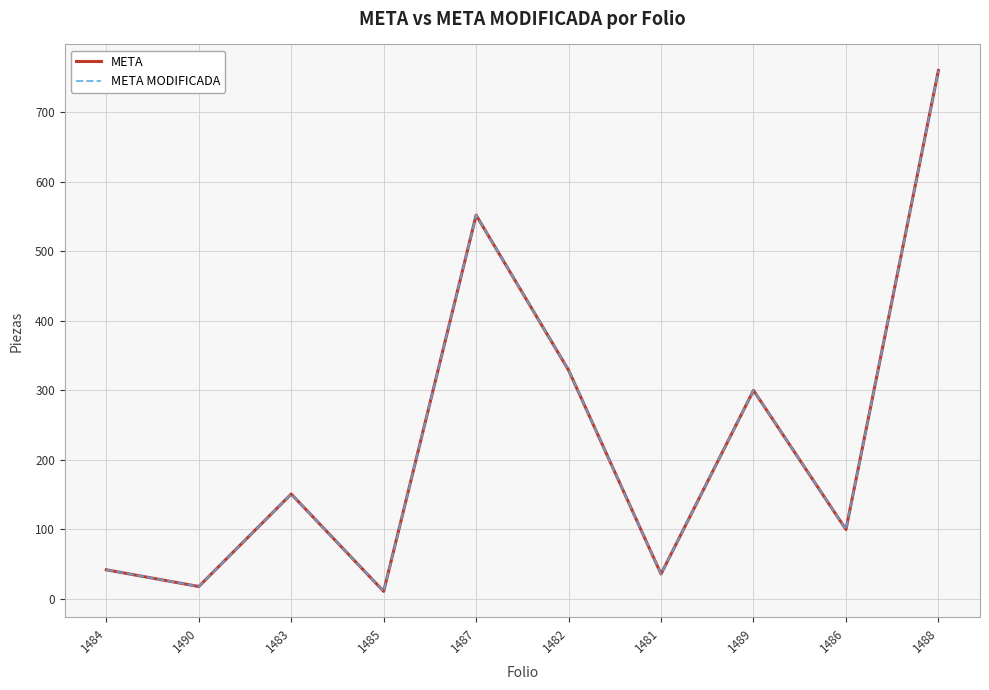

Is this an area chart (filled region under the line)?

No